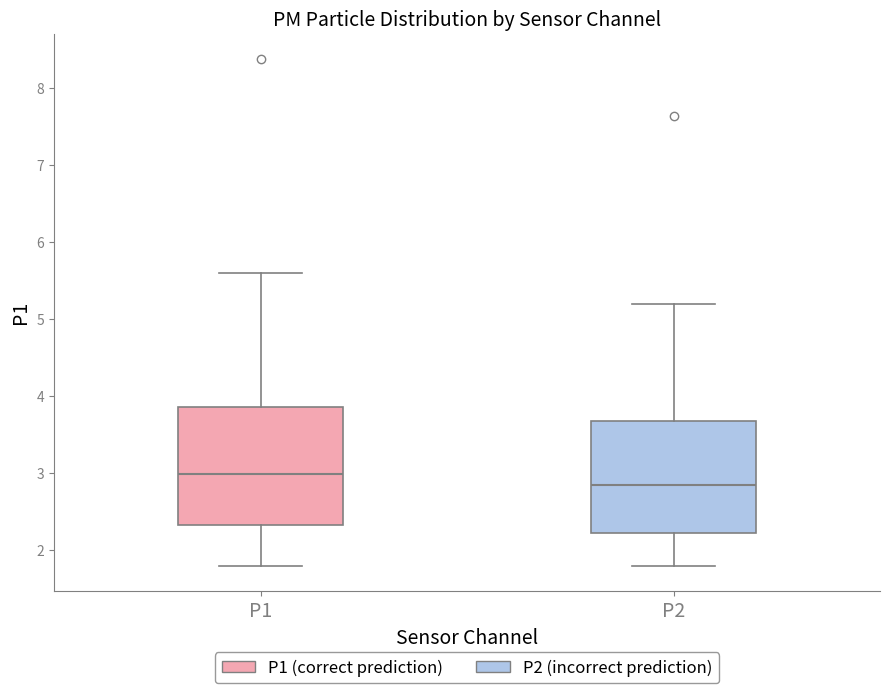

Reading left to right, read every box against the y-axis: the position of its median line, the range the box covers, and the ends of its whiskers. The values are not printed on the chart, so give them approximately, as read against the axis.

P1: median 3.0, box 2.3 to 3.9, whiskers 1.8 to 5.6
P2: median 2.9, box 2.2 to 3.7, whiskers 1.8 to 5.2